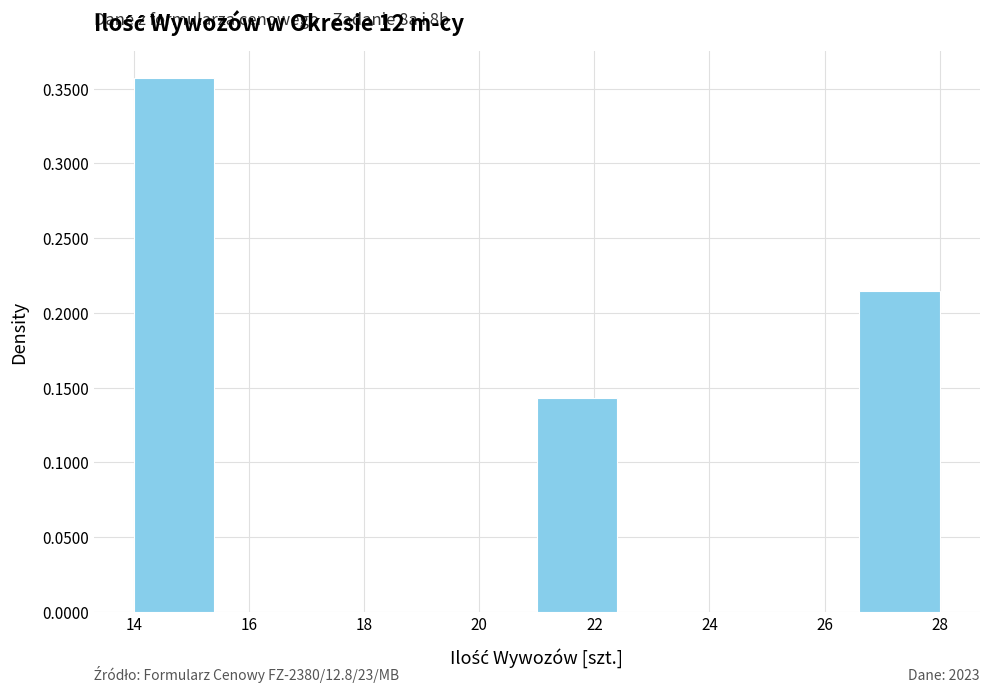

Over which range of the x-axis is the bar tallest?

14.0 to 15.4